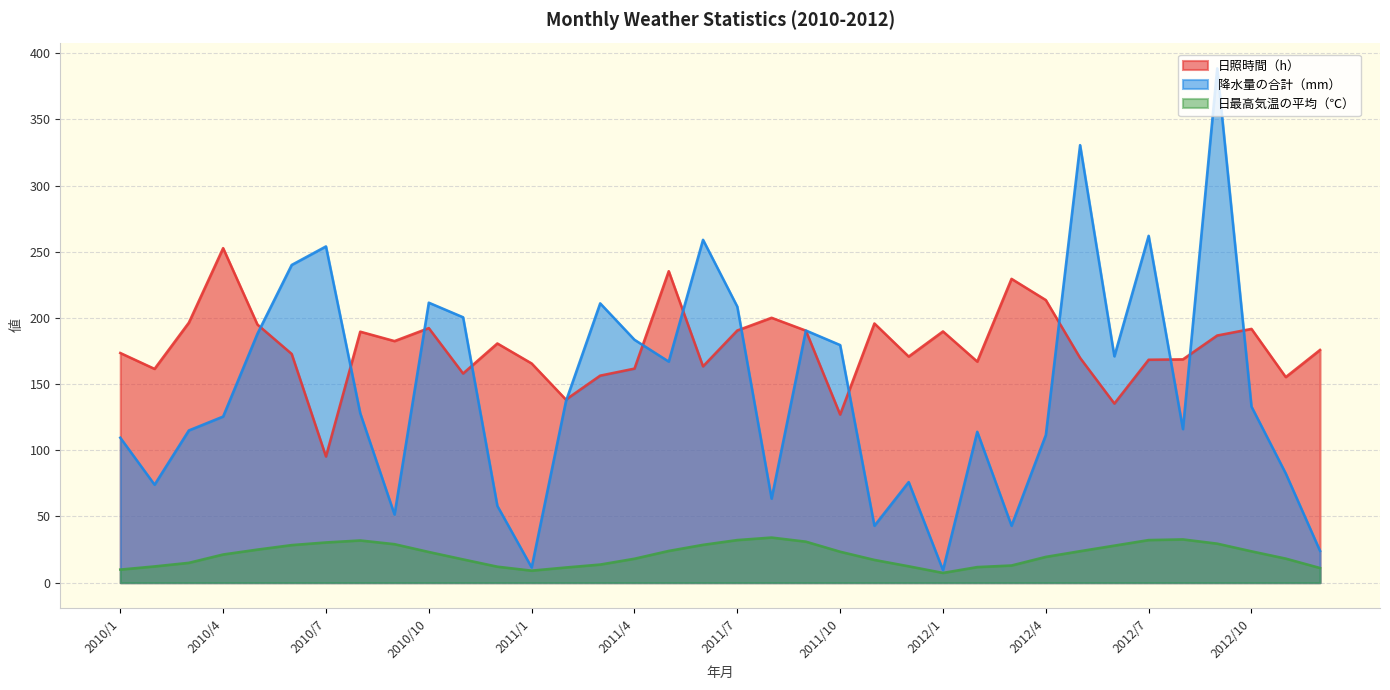

Which series has the largest total across all categories?

日照時間（h）